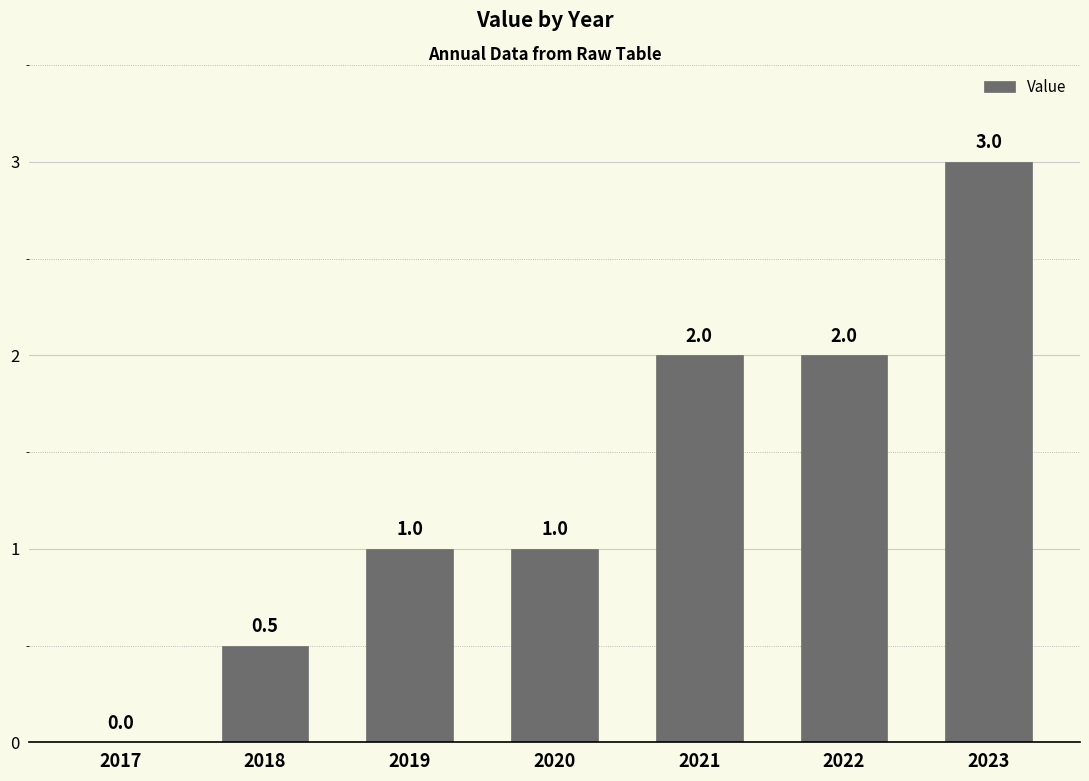

What is the sum of the values at 2022 and 2023?

5.0